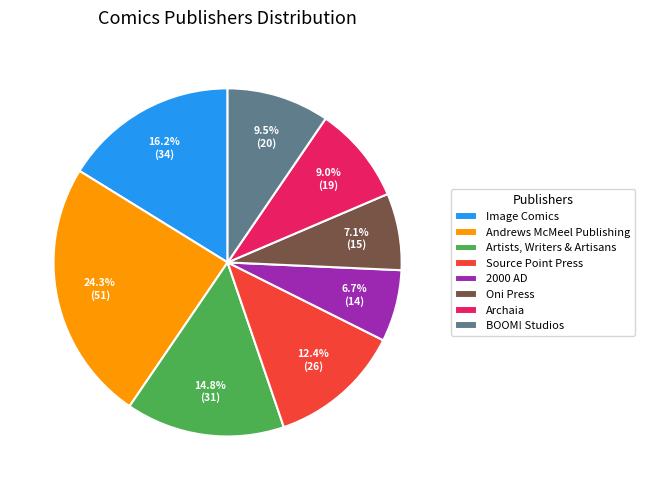

Which slice is the largest?

Andrews McMeel Publishing